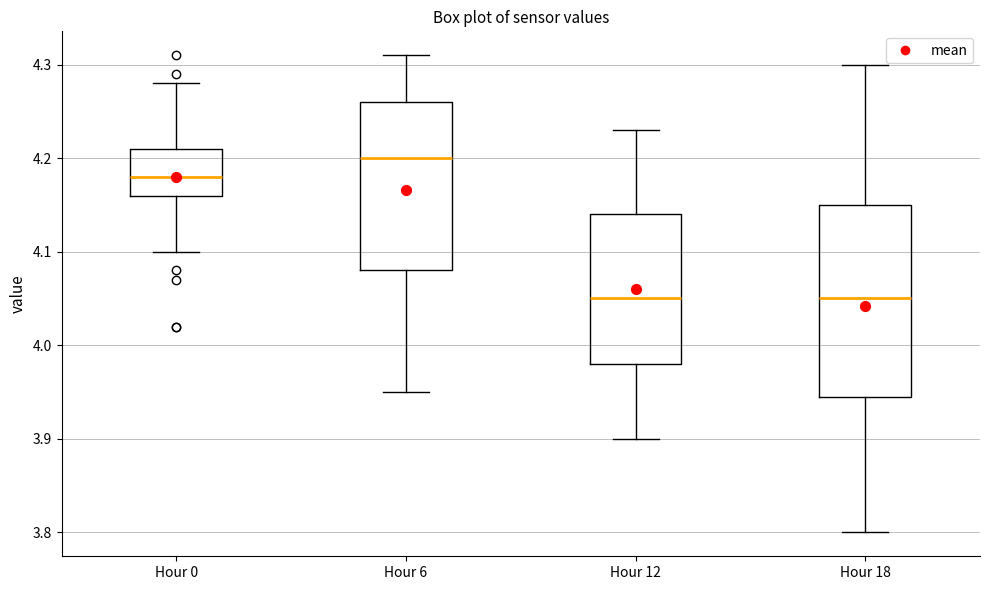

Where is the upper edge of the box for Hour 18 on the y-axis? The values are not printed on the chart, so give them approximately, as read against the axis.

4.15